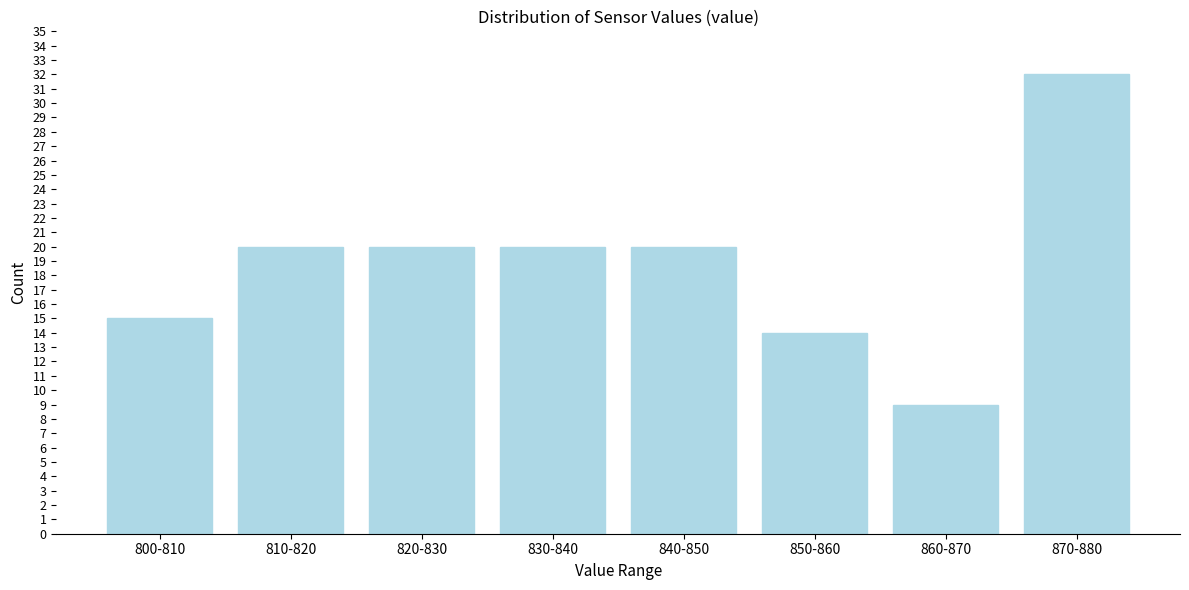

Reading left to right, list all the values displayed in this chart.

800-810=15	810-820=20	820-830=20	830-840=20	840-850=20	850-860=14	860-870=9	870-880=32